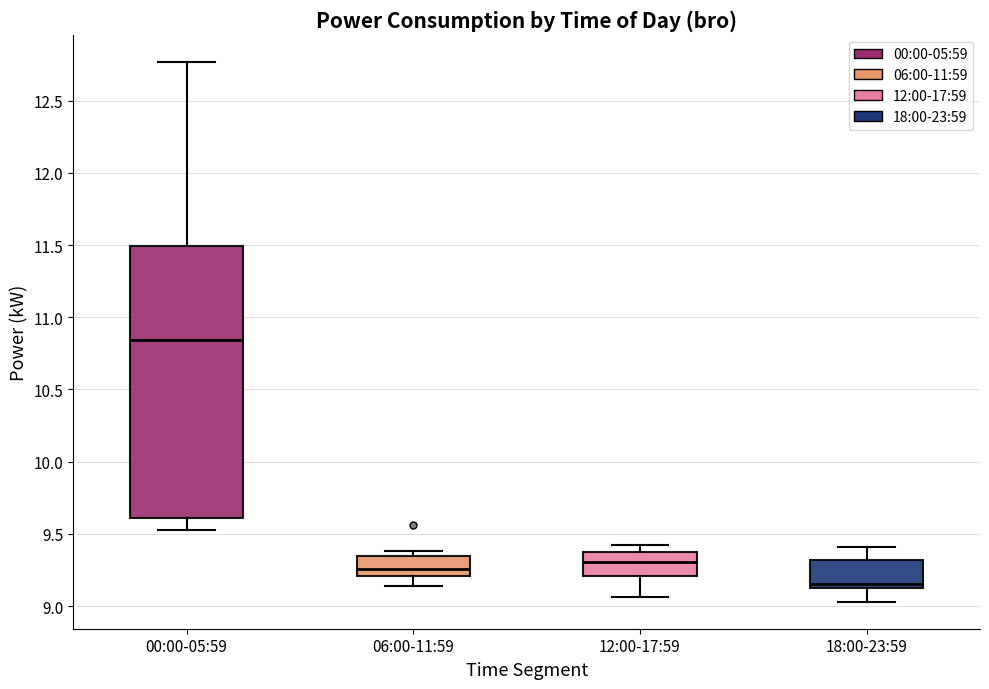

Reading left to right, transcribe this box plot: for each box, give where its median line is, the range the box spans, and where its two whiskers end, as read against the y-axis. The values are not printed on the chart, so give them approximately, as read against the axis.

00:00-05:59: median 10.85, box 9.60 to 11.50, whiskers 9.55 to 12.75
06:00-11:59: median 9.25, box 9.20 to 9.35, whiskers 9.15 to 9.40
12:00-17:59: median 9.30, box 9.20 to 9.35, whiskers 9.05 to 9.40
18:00-23:59: median 9.15 (just above the box's lower edge), box 9.15 to 9.30, whiskers 9.05 to 9.40